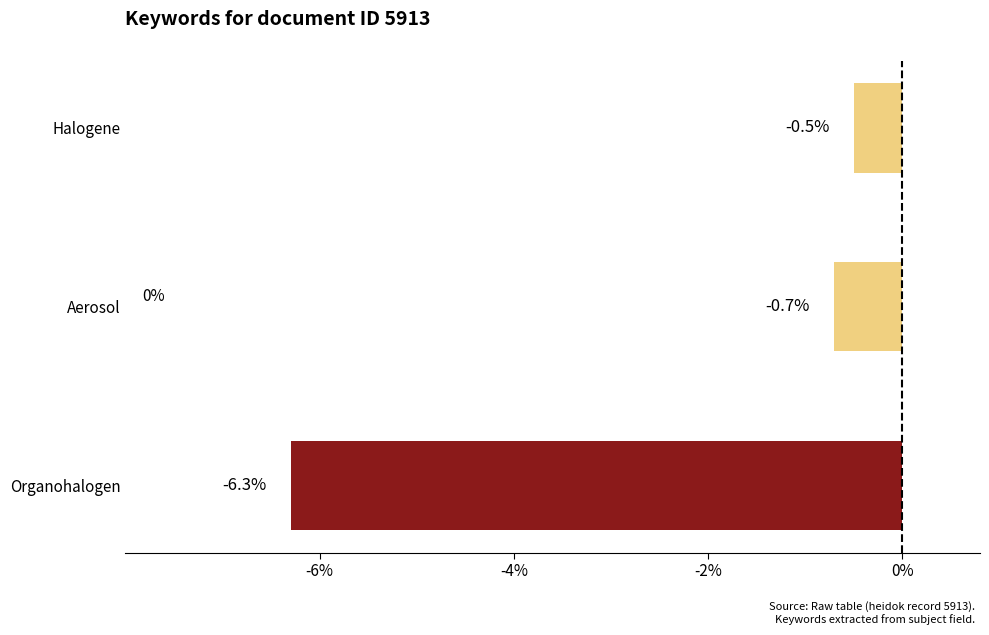

What is the change in value from Aerosol to Halogene?

+0.2